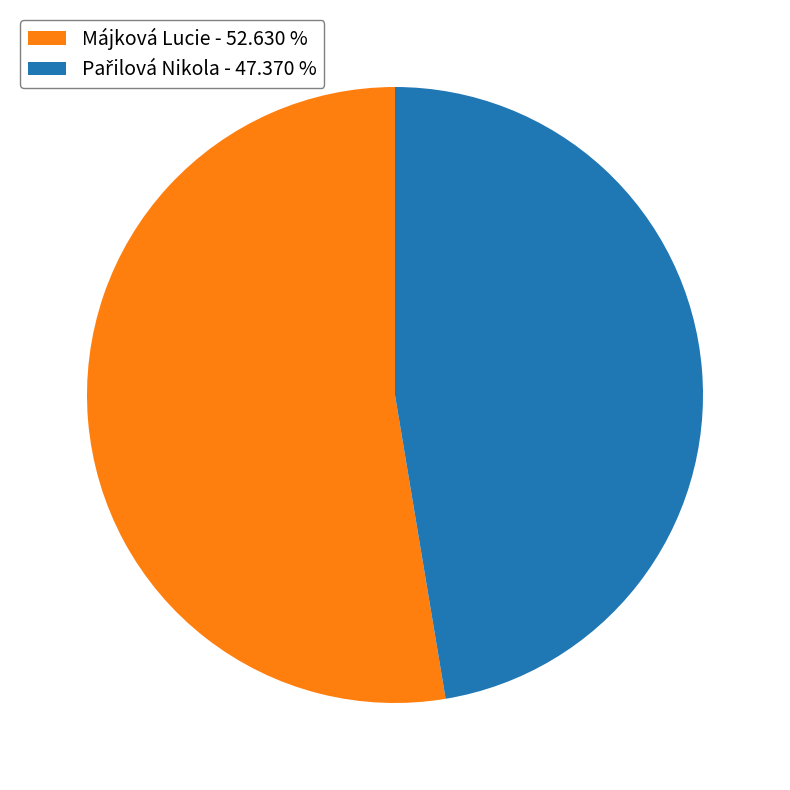

Is there a majority slice in this chart?

Yes